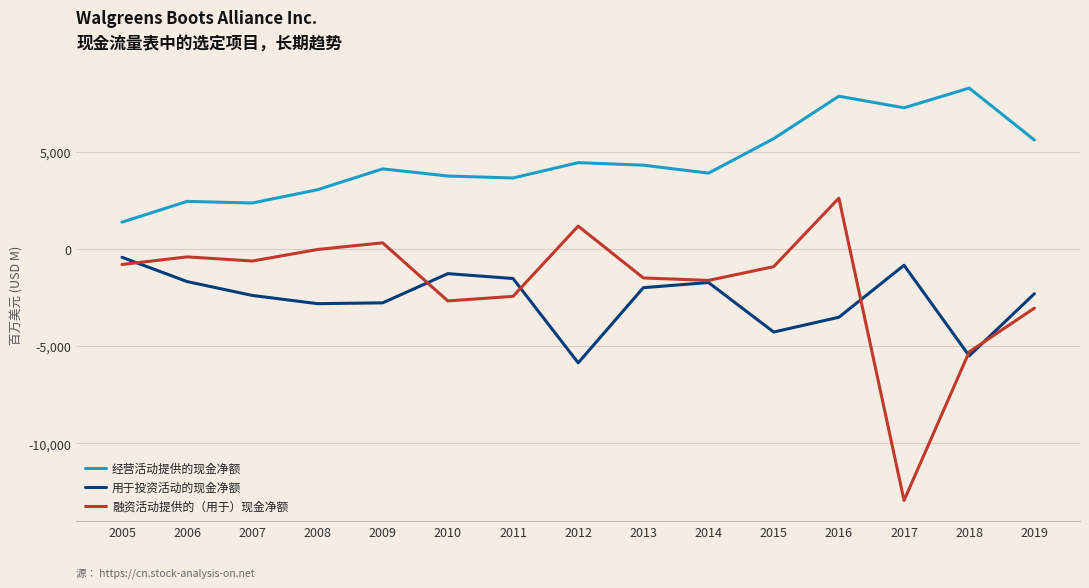

At which category does the chart reach its minimum across all series?

2017